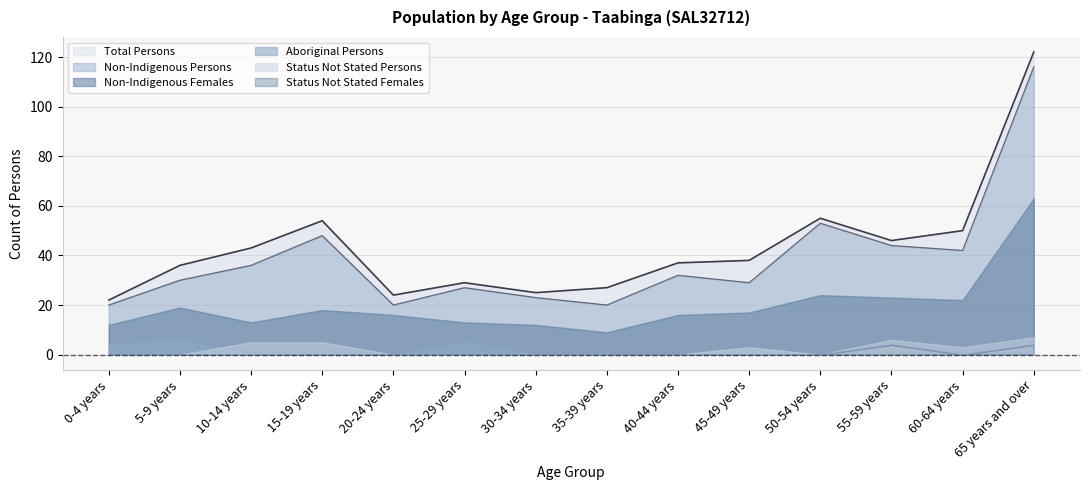

What is the label of the 12th point from the right?

10-14 years